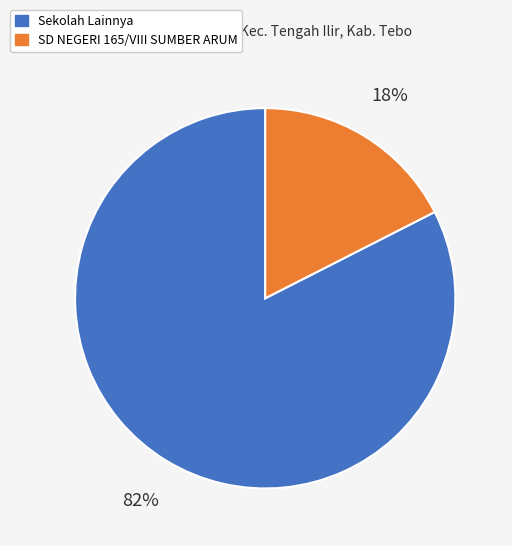

Which slice is the smallest?

SD NEGERI 165/VIII SUMBER ARUM